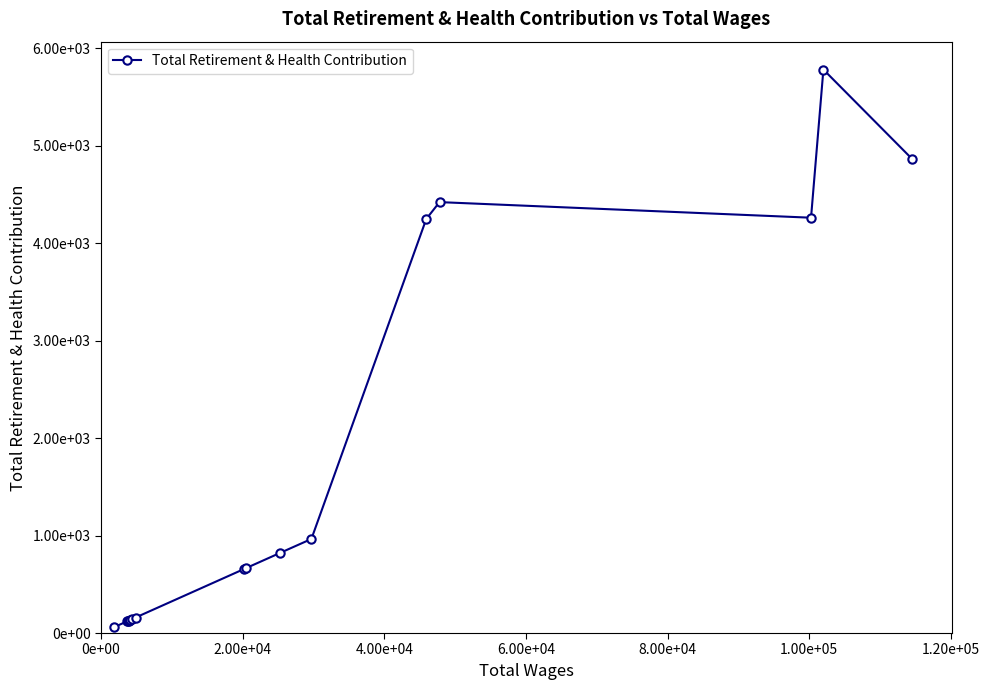

Reading left to right, extract all data points from this chart.

59	121	122	128	133	142	159	656	664	821	965	4248	4421	4261	5781	4866